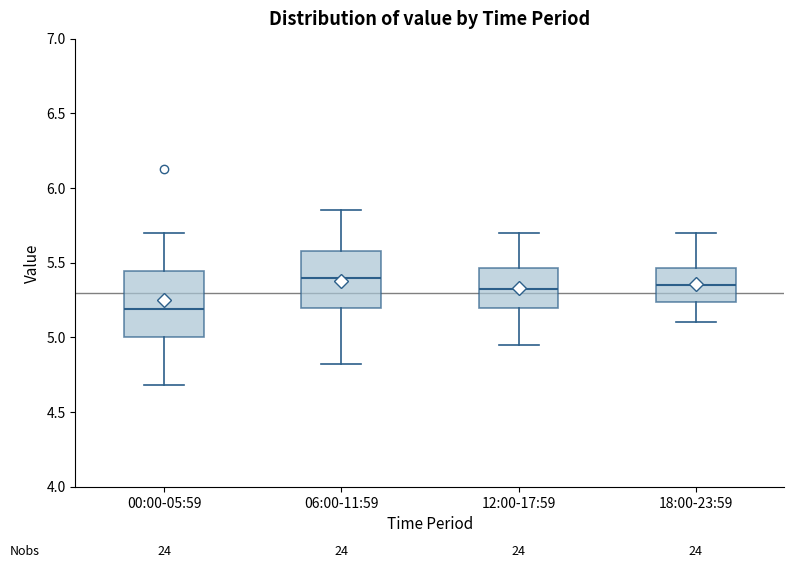

Which box has the highest median line?

06:00-11:59